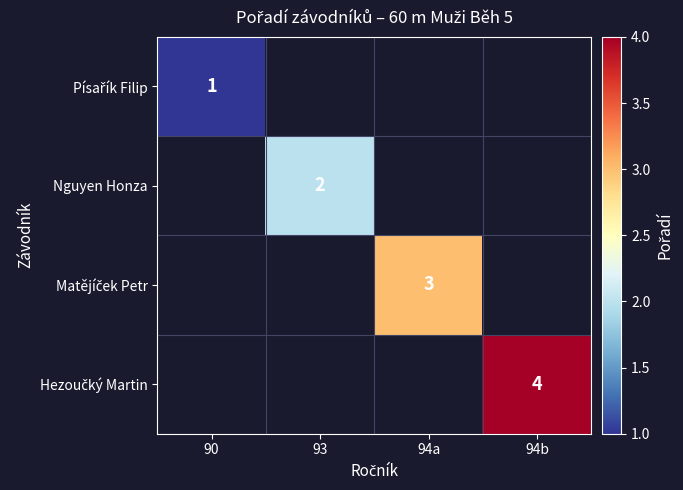

How many positive values does the Matějíček Petr series have?

1